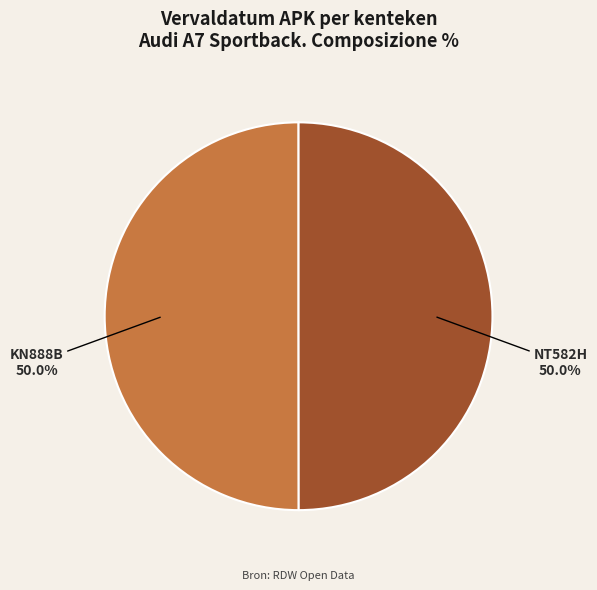

What is the ratio of the value at KN888B to the value at NT582H?

1.0